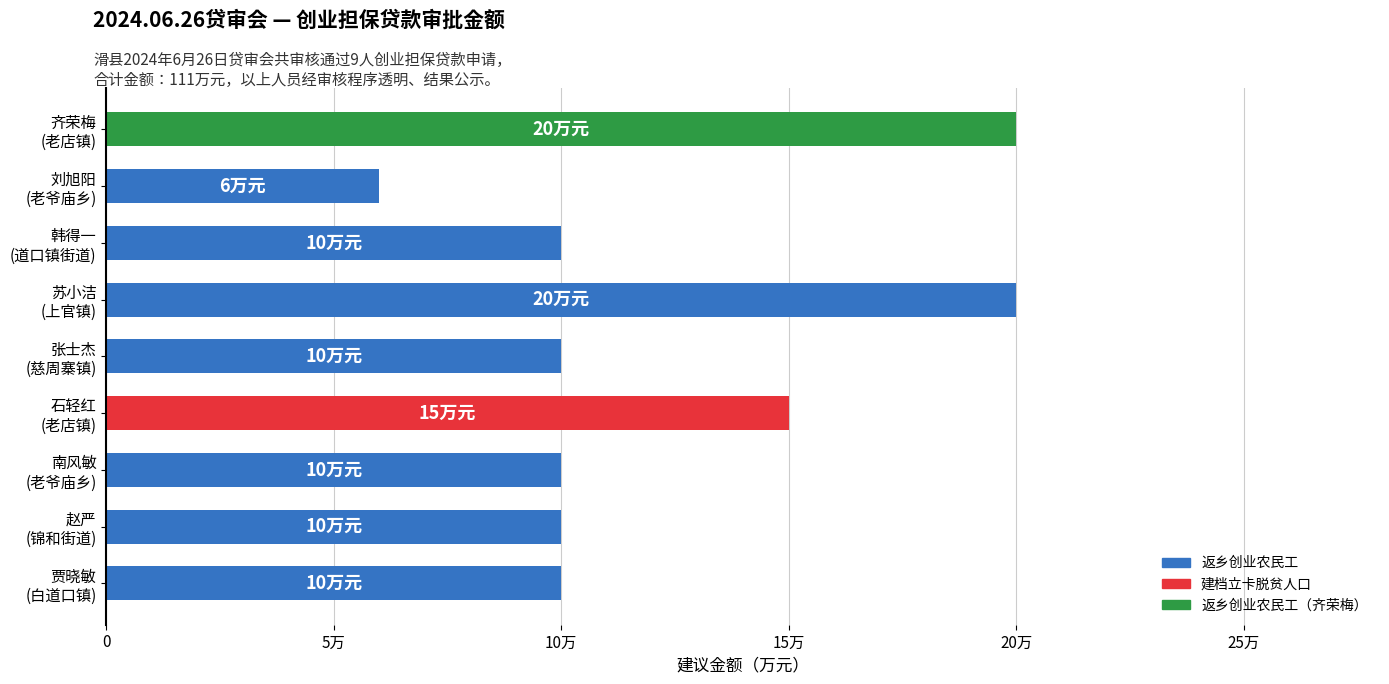

What is the sum of all values?

111